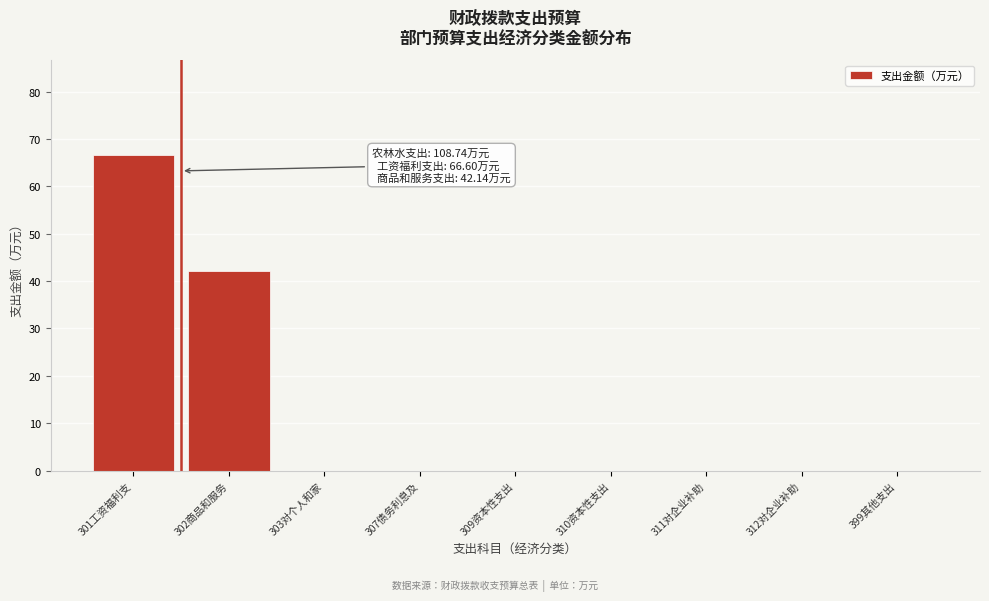

Reading left to right, list all the values displayed in this chart.

301工资福利支=66.6	302商品和服务=42.1	303对个人和家=0.0	307债务利息及=0.0	309资本性支出=0.0	310资本性支出=0.0	311对企业补助=0.0	312对企业补助=0.0	399其他支出=0.0